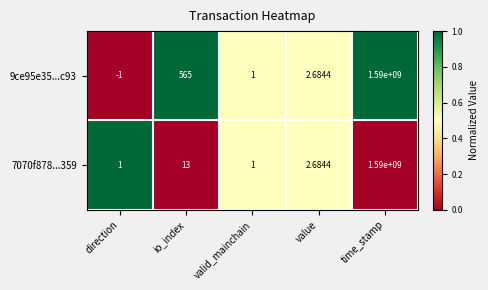

At which category is the sum across all series the highest?

time_stamp